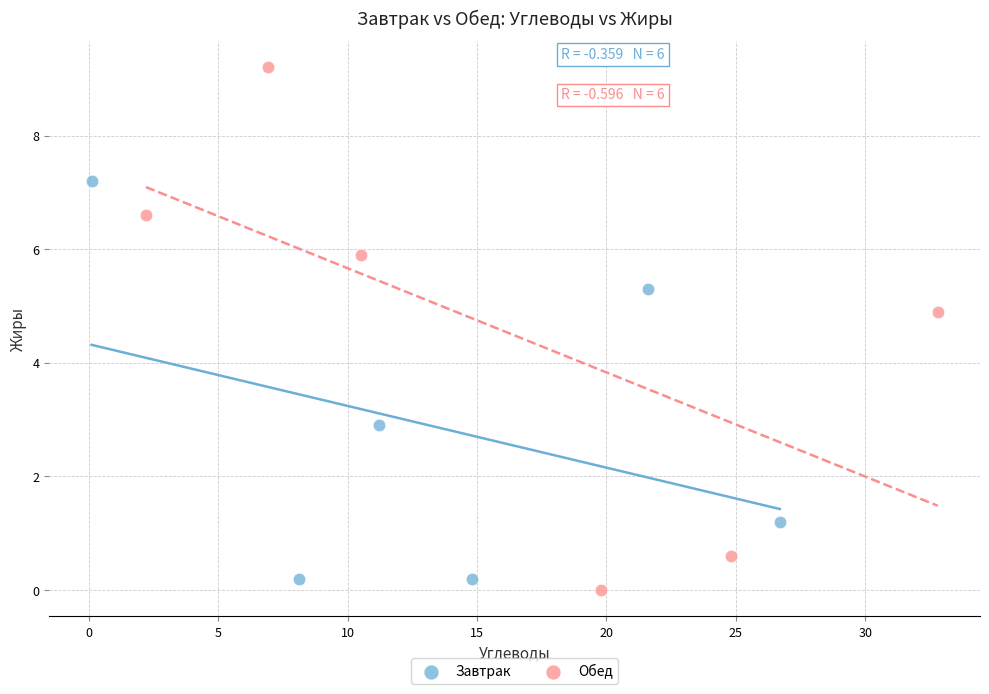

Which series has the widest spread of Y values?

Обед